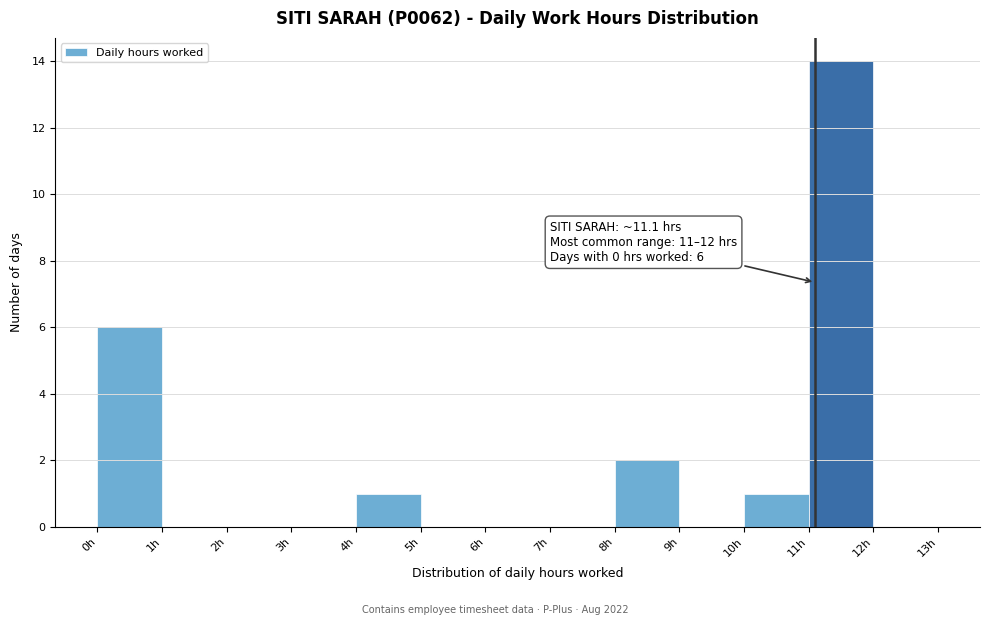

Over which range of the x-axis is the bar tallest?

11 to 12